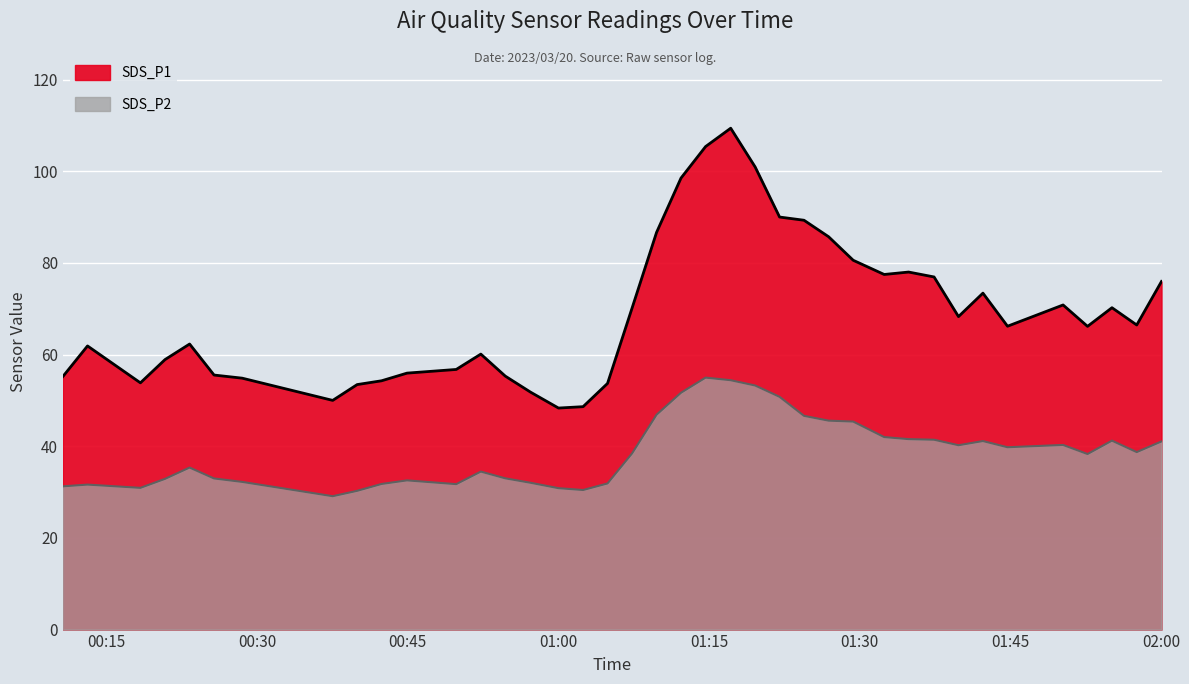

What is the total value across all series at 2023/03/20 02:00:04?

117.0